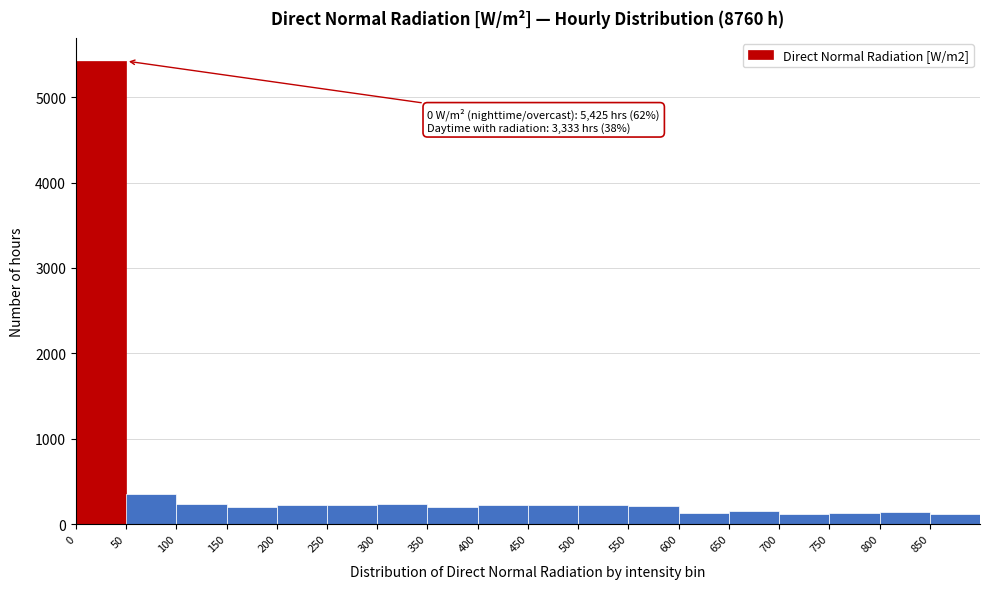

Over which range of the x-axis is the bar tallest?

0 to 50